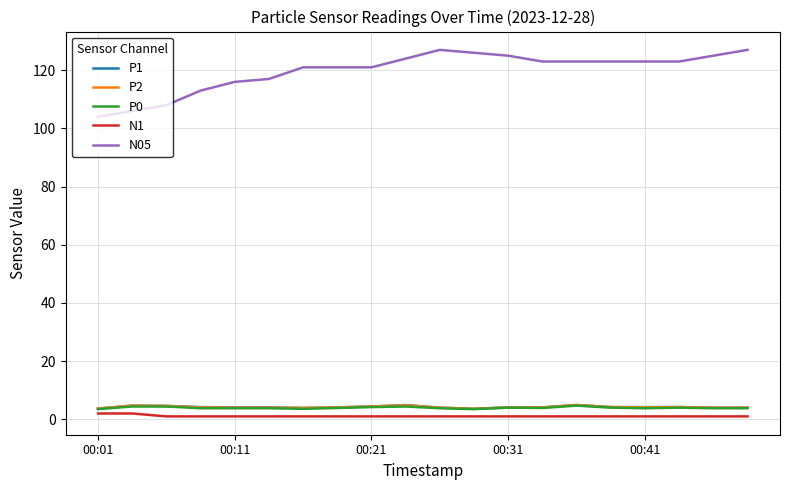

What is the difference between the second highest and minimum values in the P0 series?

0.9